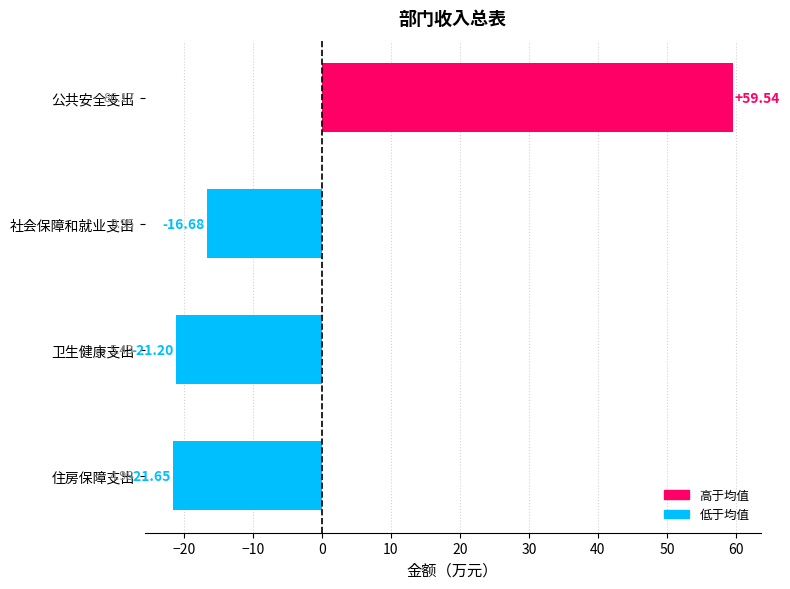

Are the bars grouped side by side (vs. stacked)?

No